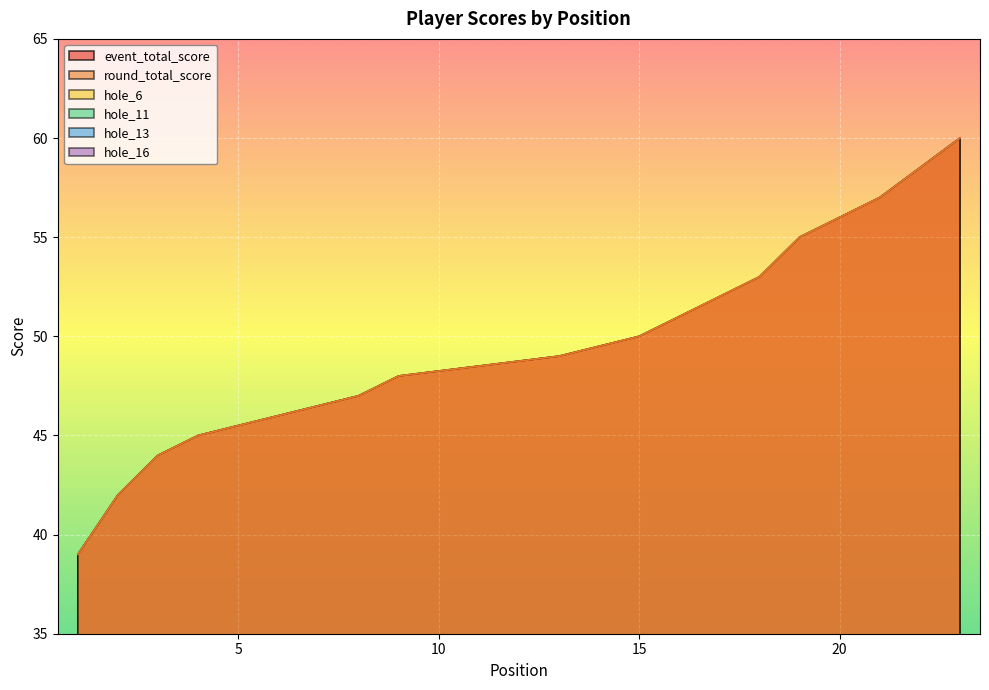

What is the difference between the maximum and second lowest values in the event_total_score series?

18